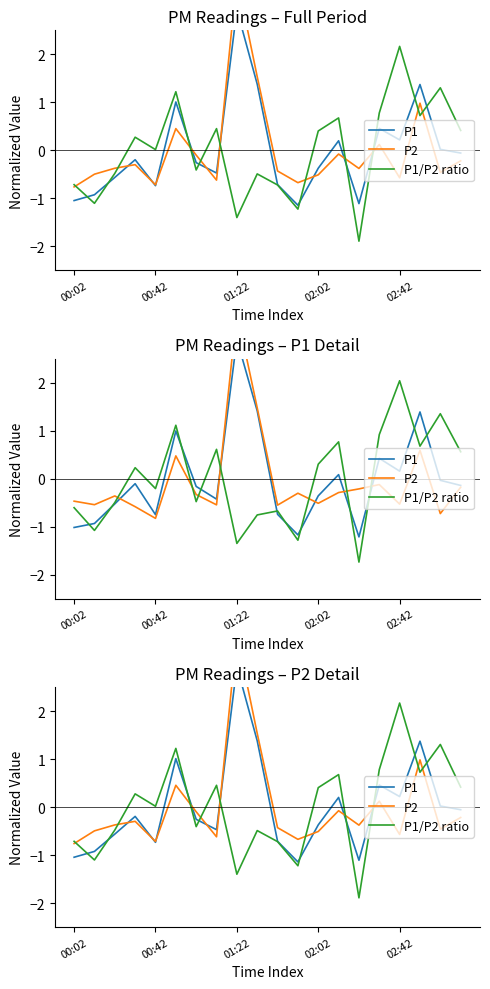

The P1/P2 ratio series shows -1.9 at 00:42. True or false?

False